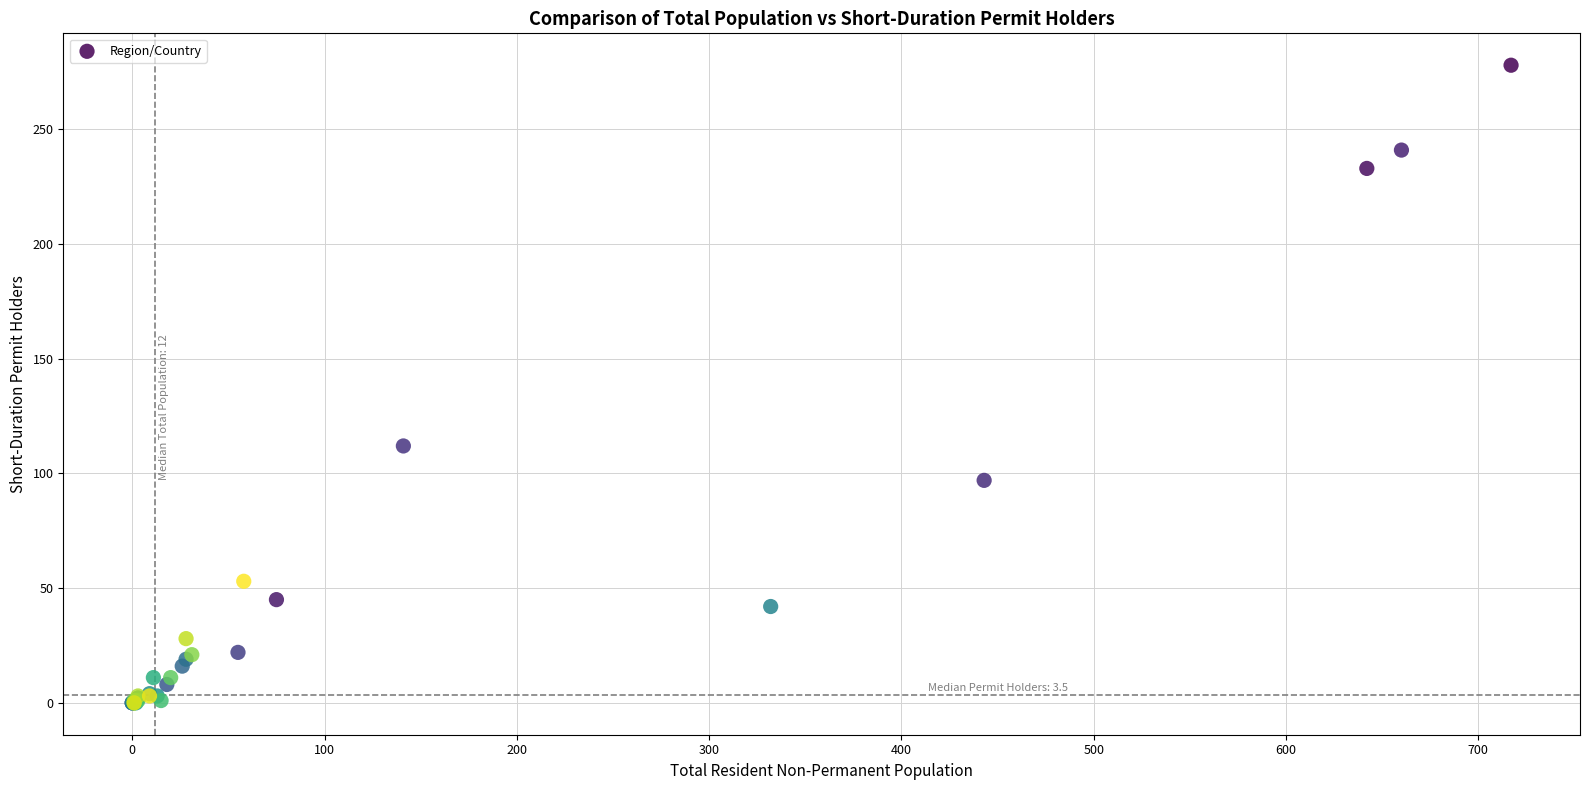

What Y value in the scatter plot is closest to 139?

112